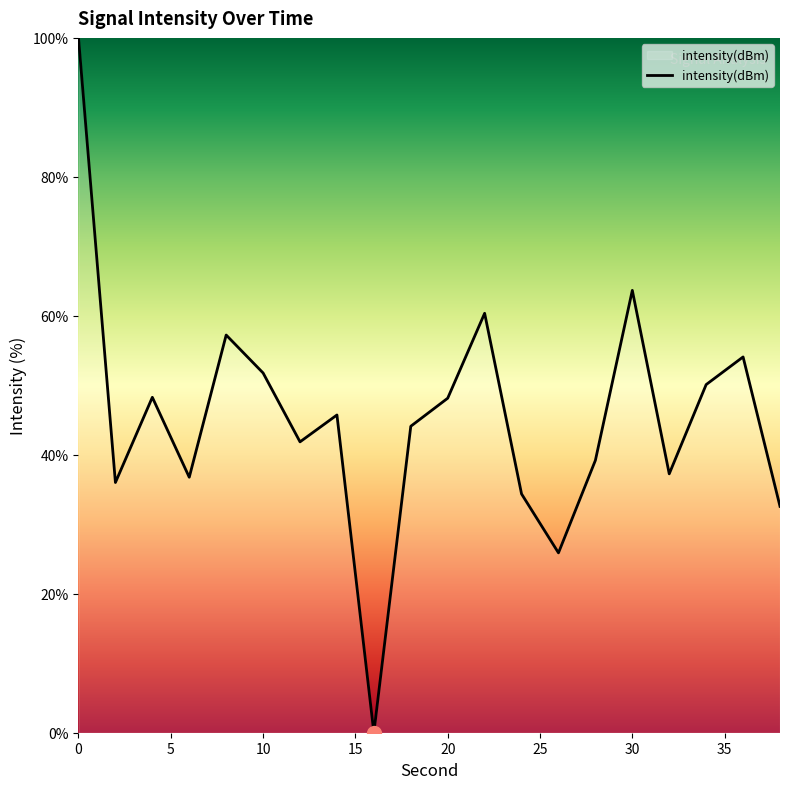

What is the greatest value displayed?

100.0